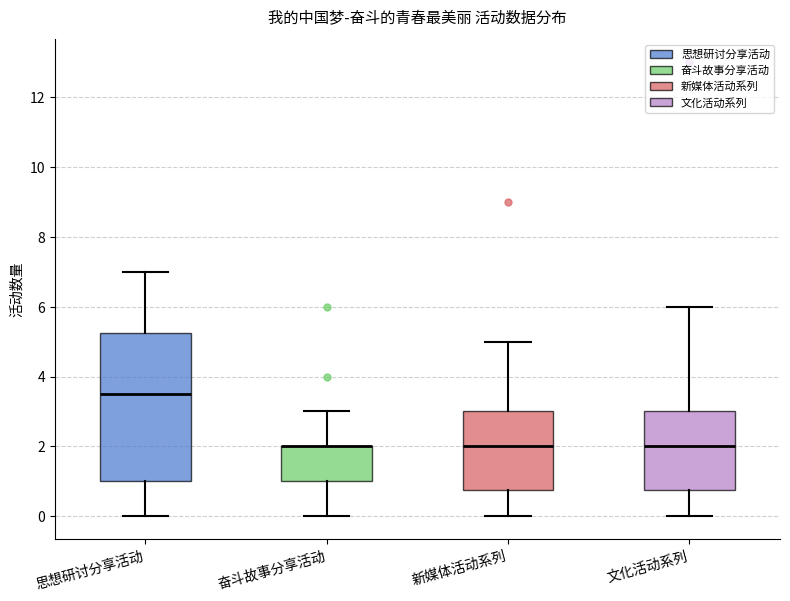

Reading left to right, transcribe this box plot: for each box, give where its median line is, the range the box spans, and where its two whiskers end, as read against the y-axis. The values are not printed on the chart, so give them approximately, as read against the axis.

思想研讨分享活动: median 3.6, box 1.0 to 5.2, whiskers 0.0 to 7.0
奋斗故事分享活动: median 2.0 (drawn on the box's upper edge), box 1.0 to 2.0, whiskers 0.0 to 3.0
新媒体活动系列: median 2.0, box 0.8 to 3.0, whiskers 0.0 to 5.0
文化活动系列: median 2.0, box 0.8 to 3.0, whiskers 0.0 to 6.0